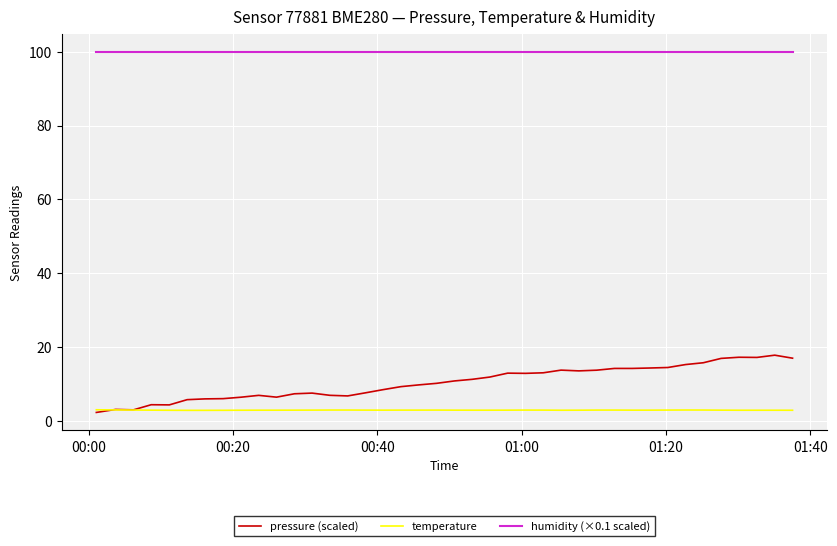

What is the highest value of the pressure (scaled) series?

17.8